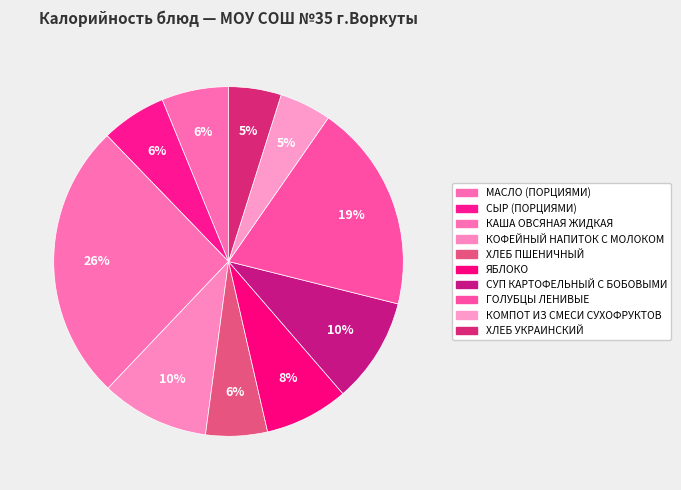

Is there any slice that represents more than half of the pie?

No